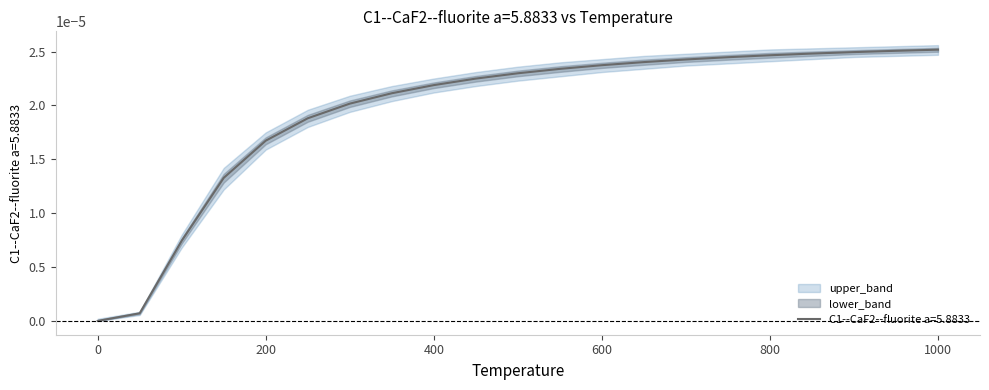

True or false: C1--CaF2--fluorite a=5.8833 has more than 1 interior local peaks.

False